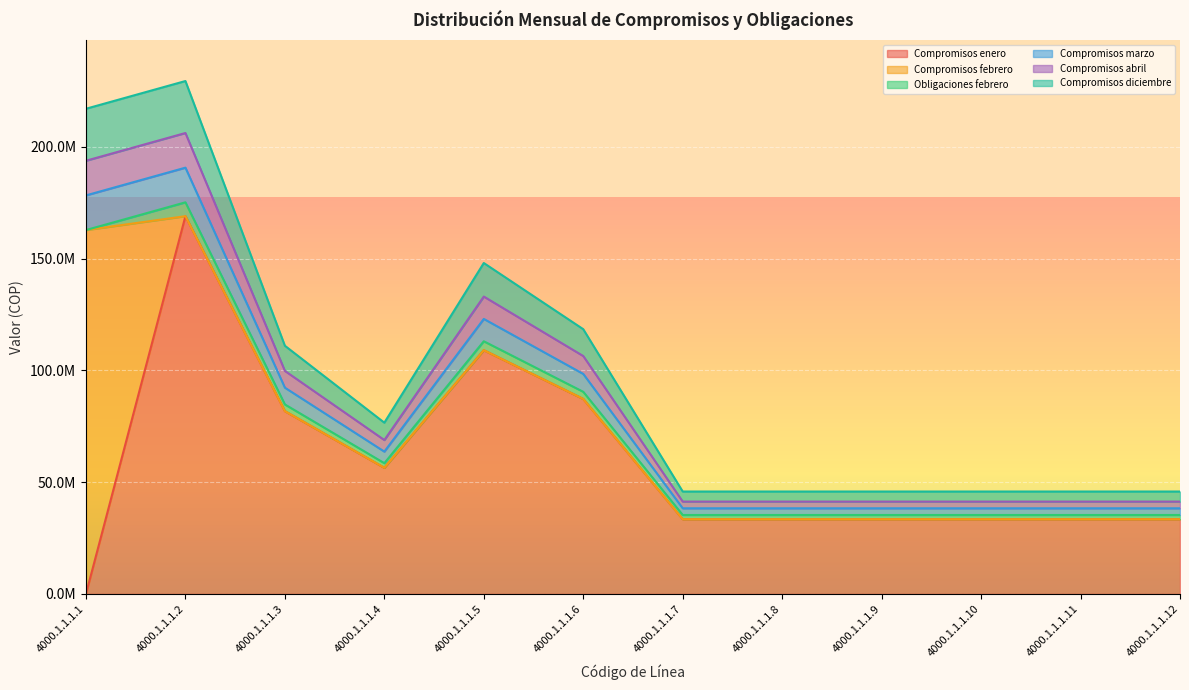

Which label corresponds to the largest value in the chart?

4000.1.1.1.2